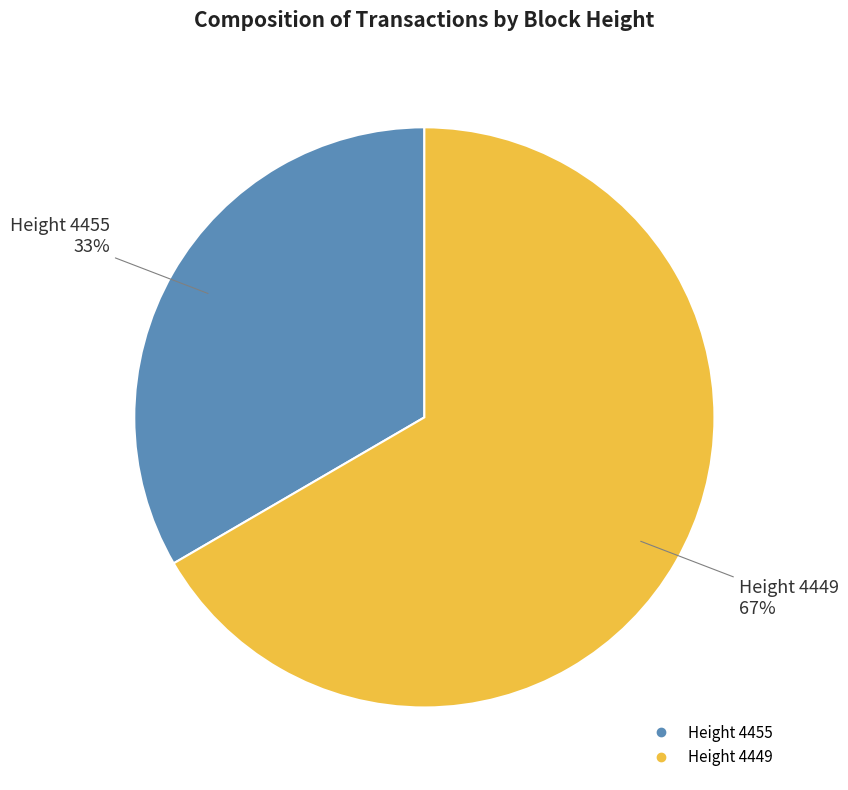

To the nearest percent, what is the average slice percentage?

50%